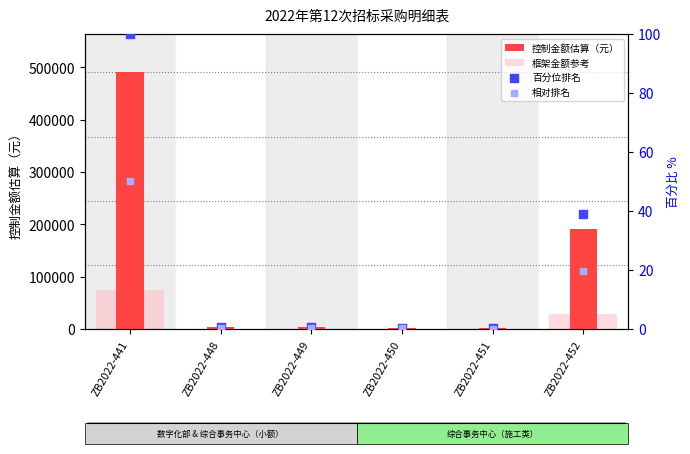

Which series has the largest total across all categories?

控制金额估算（元）